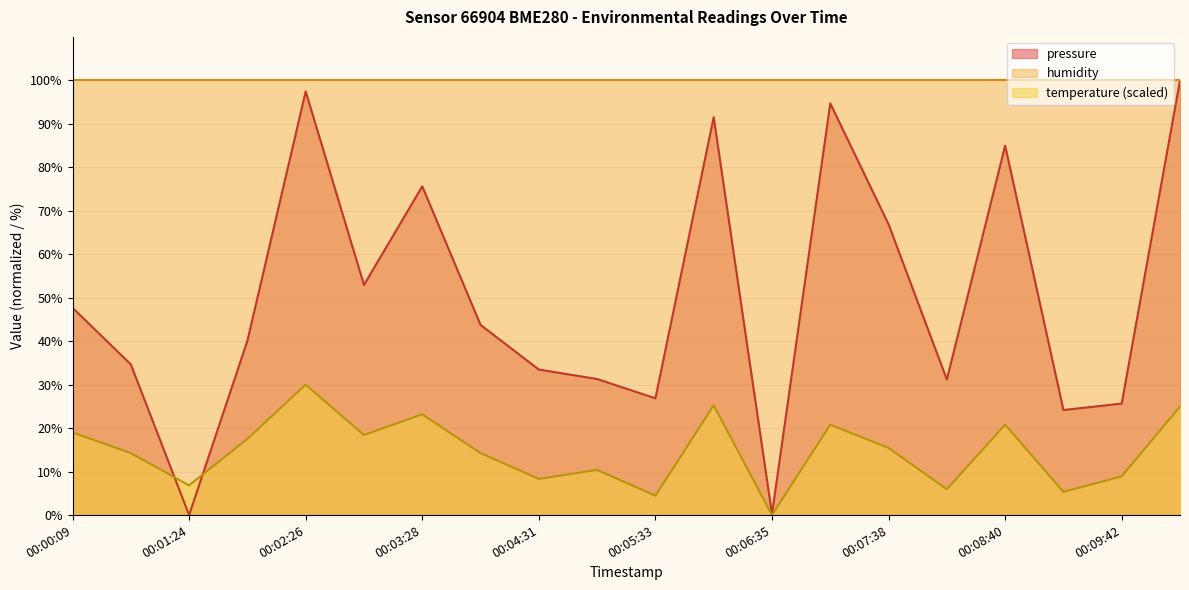

After their last crossing, which series has the higher values: pressure or temperature?

pressure